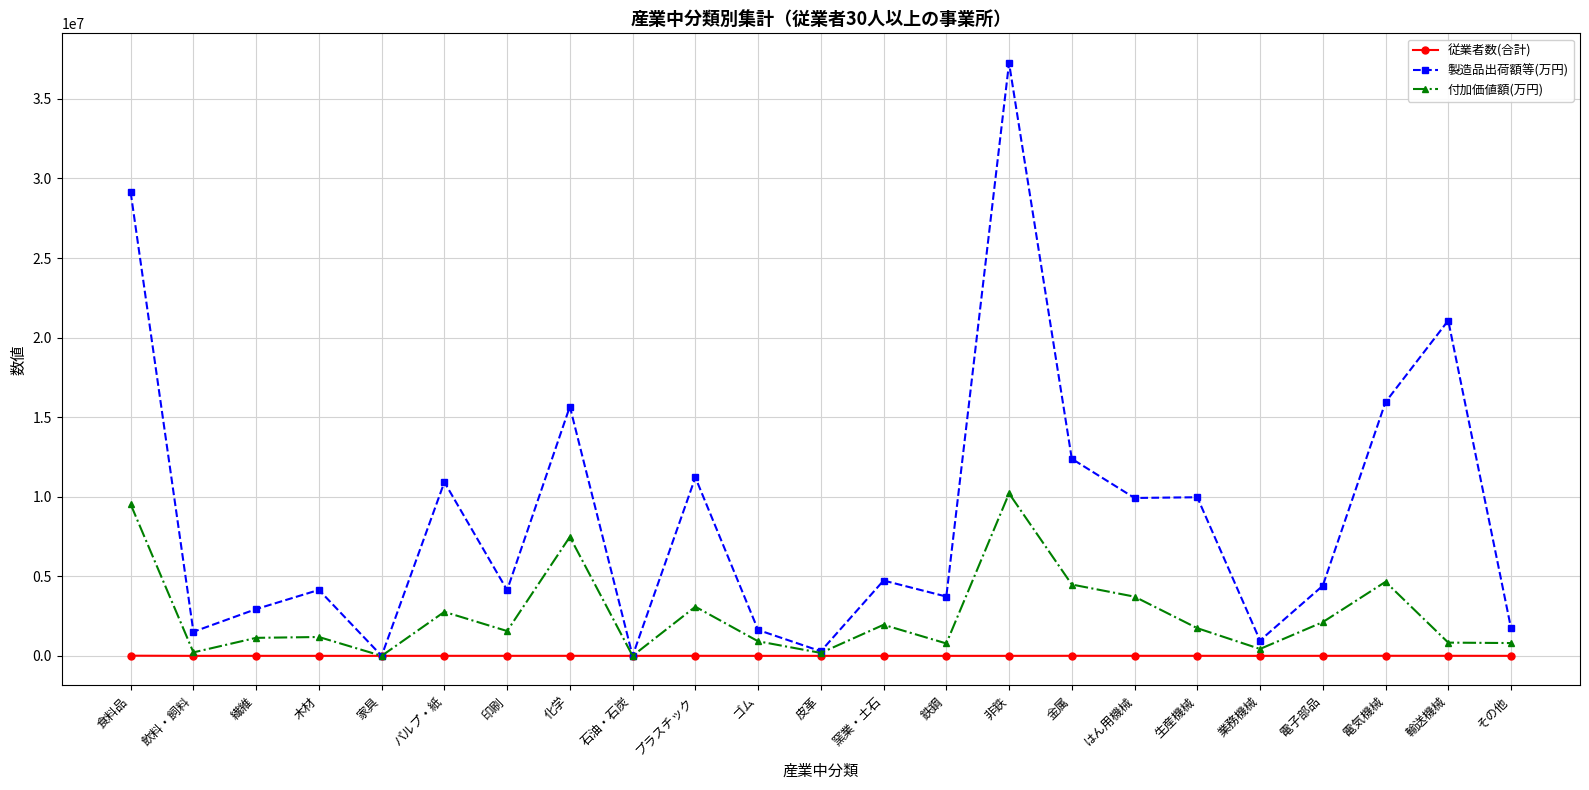

What are all the series names shown in the legend?

従業者数(合計), 製造品出荷額等(万円), 付加価値額(万円)